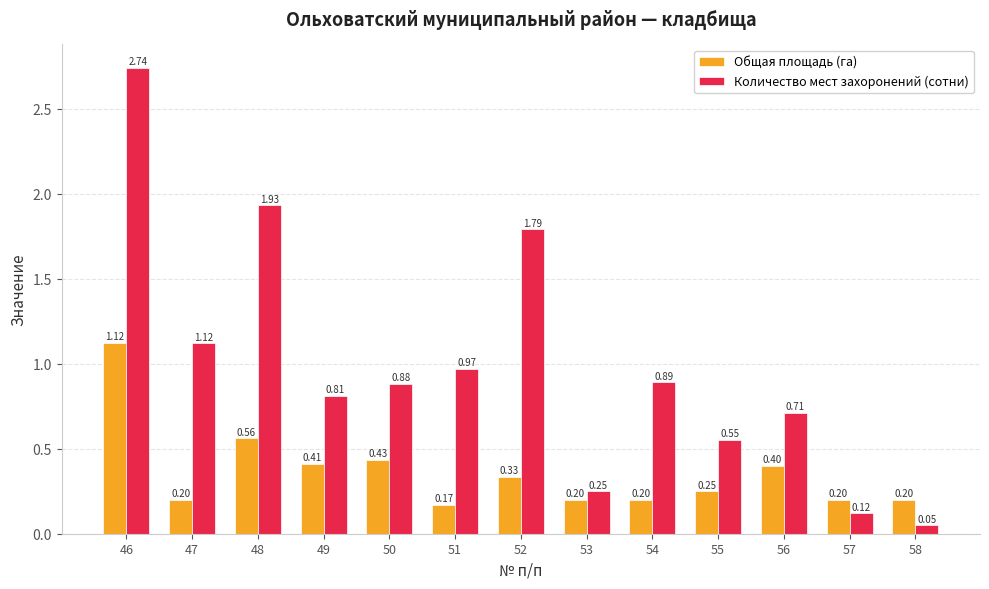

Which series has the widest spread of values?

Количество мест захоронений (сотни)